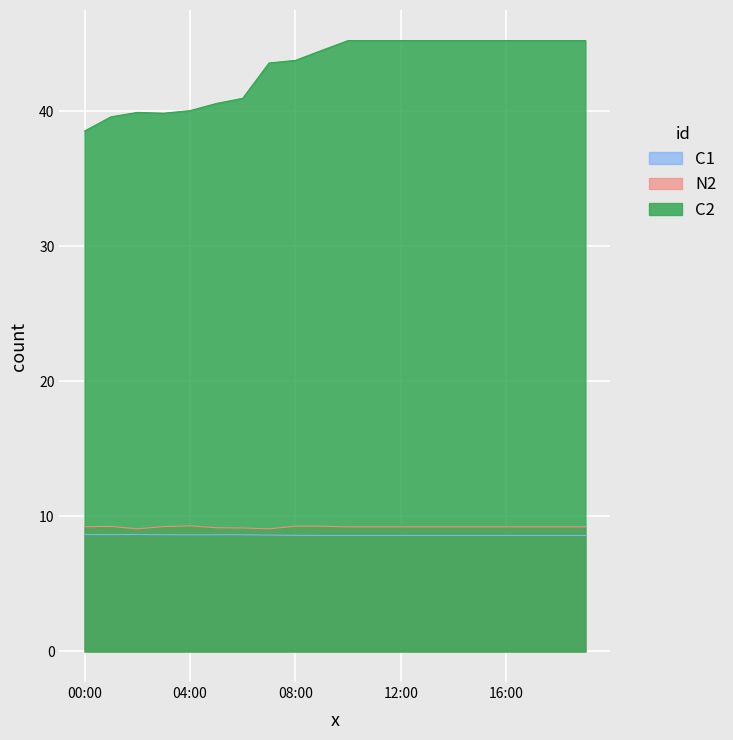

What is the greatest value displayed?

45.2